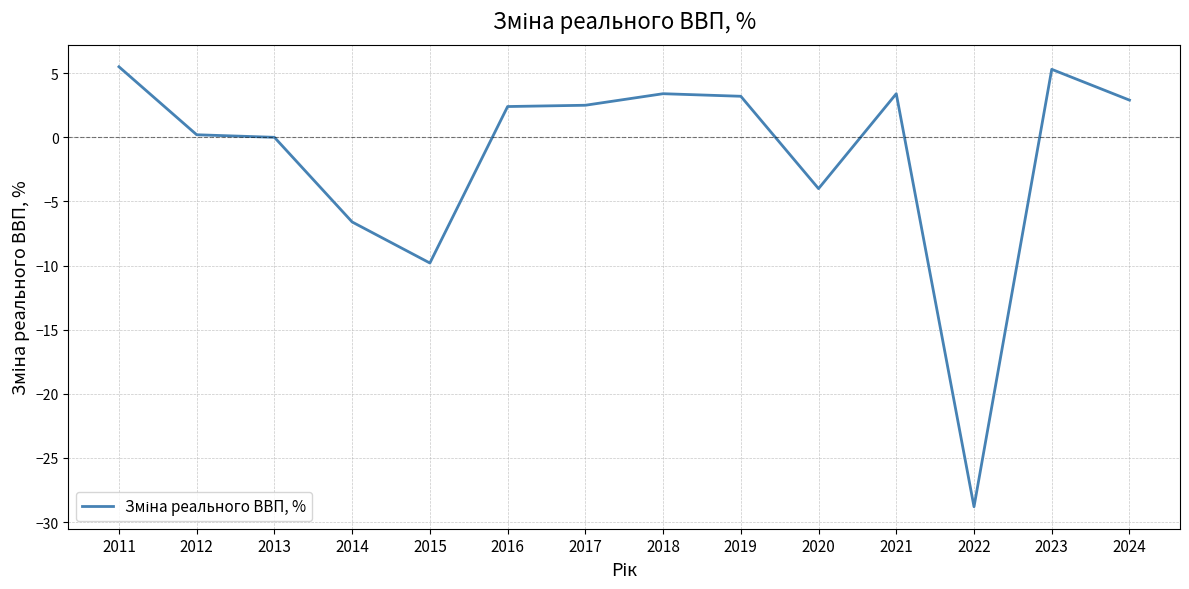

Is it true that the value at 2013 is 18.0?

False